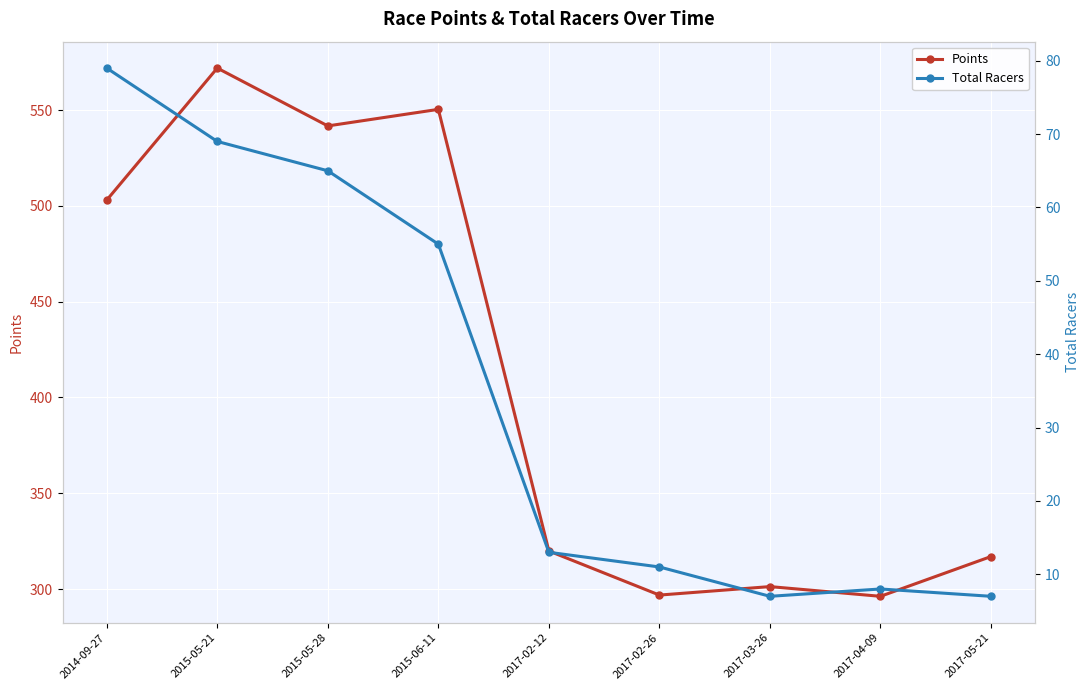

What is the difference between the maximum and minimum values in the Points series?

275.7